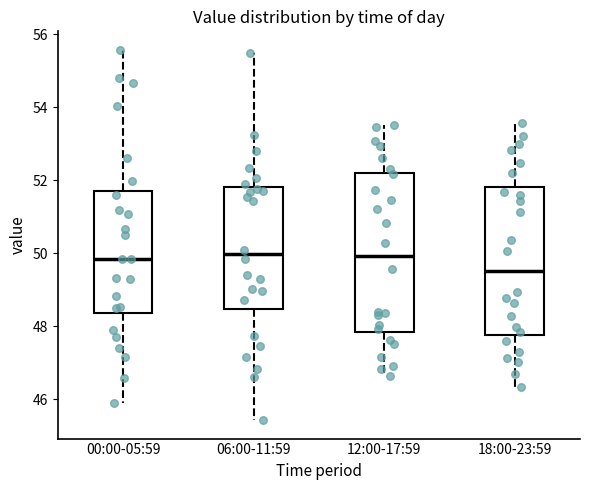

Which box is the tallest, from its lower edge to its upper edge?

12:00-17:59